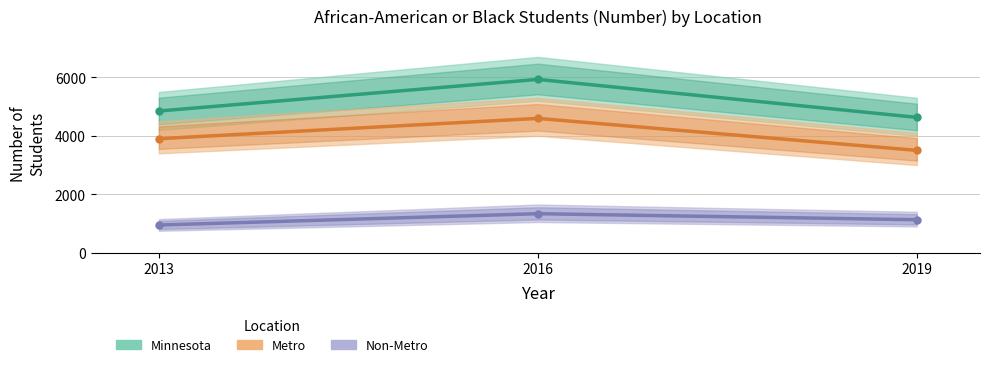

Which label corresponds to the largest value in the chart?

2016